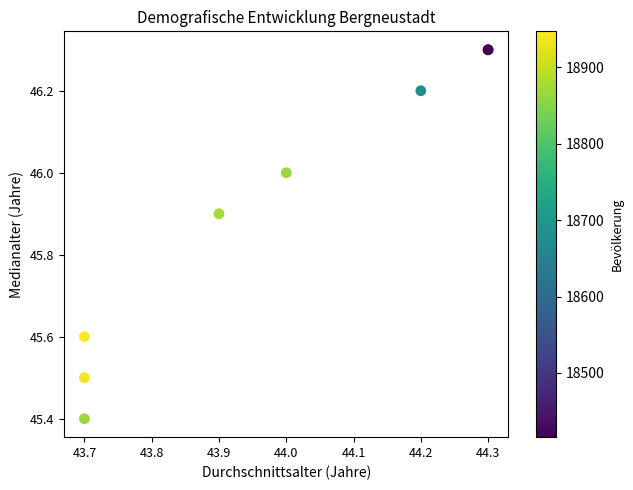

What Y value in the scatter plot is closest to 45?

45.4